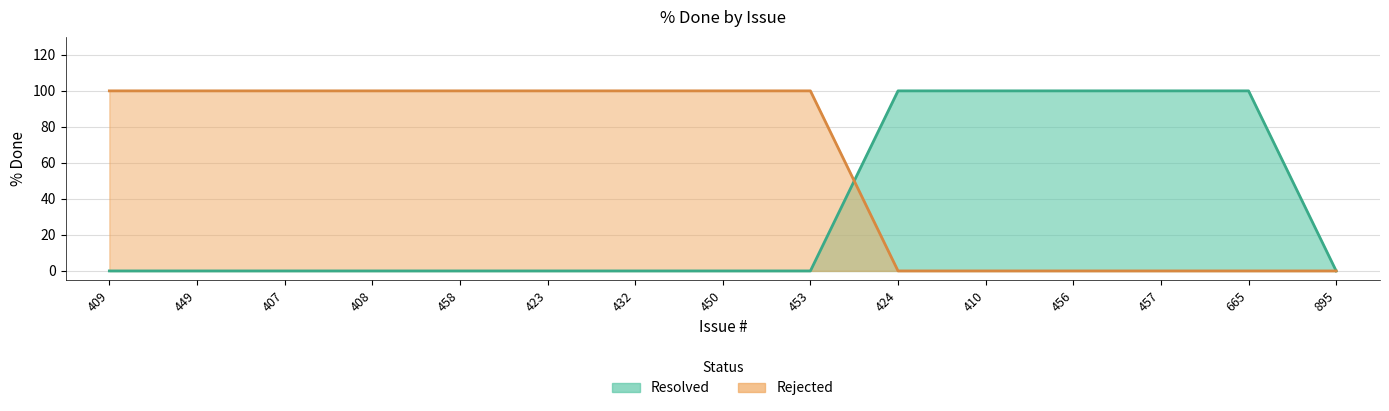

Rank the categories by Resolved value from highest to lowest.

424, 410, 456, 457, 665, 409, 449, 407, 408, 458, 423, 432, 450, 453, 895